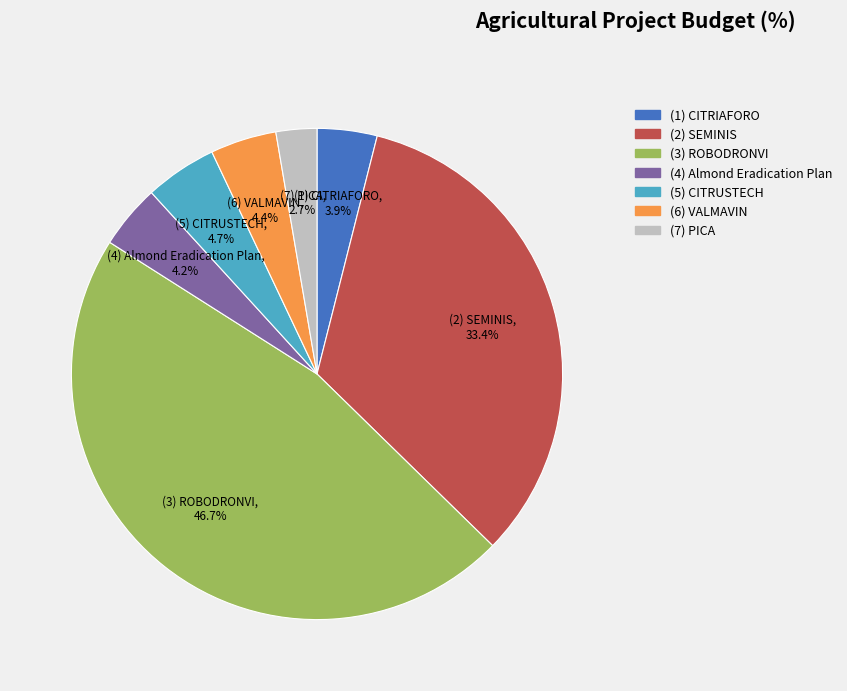

What is the total percentage of (1) CITRIAFORO and (2) SEMINIS?

37.3%